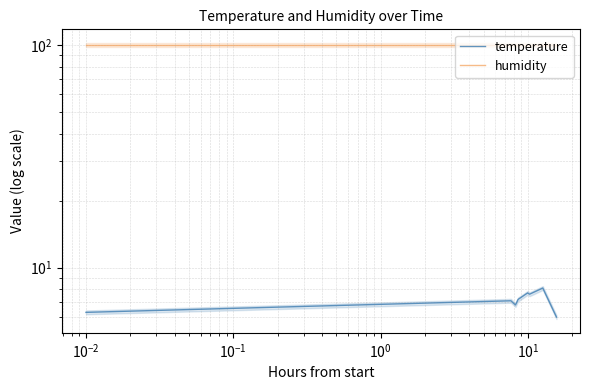

List the series in order of their peak value, lowest first.

temperature, humidity